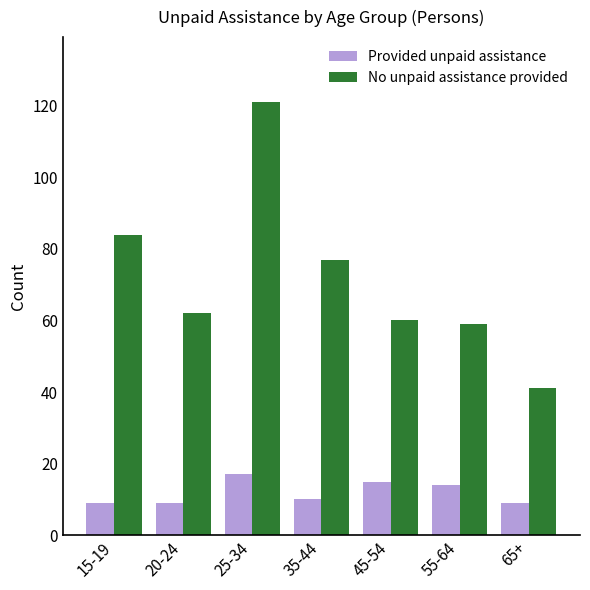

What is the difference between the second highest and second lowest values in the No unpaid assistance provided series?

25